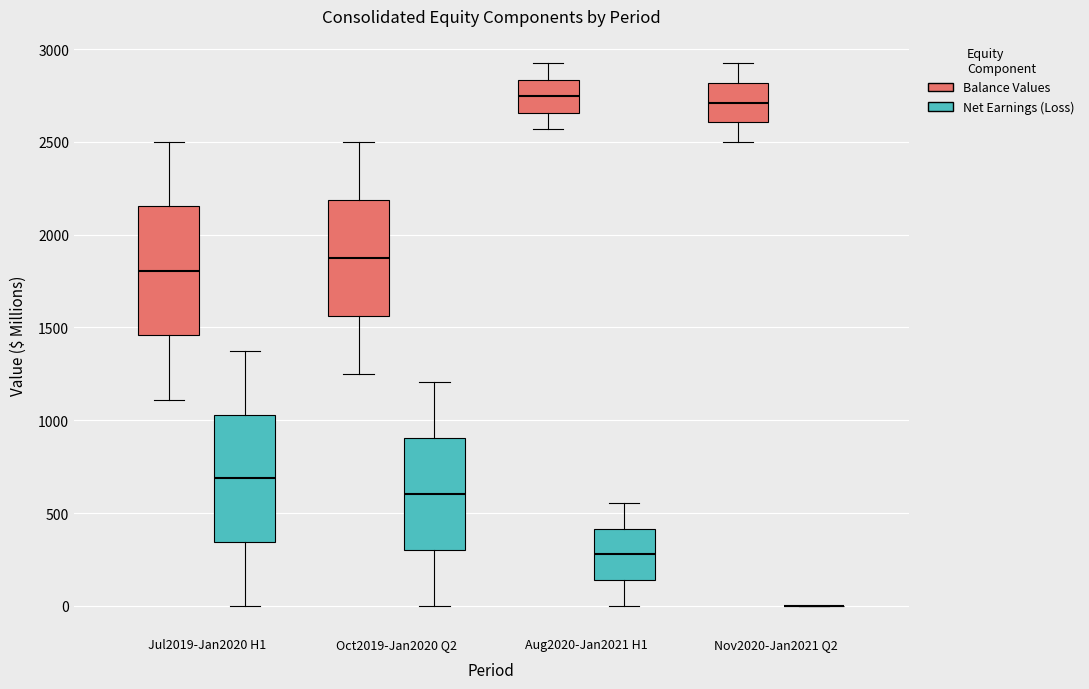

Reading left to right, transcribe this box plot: for each box, give where its median line is, the range the box spans, and where its two whiskers end, as read against the y-axis. The values are not printed on the chart, so give them approximately, as read against the axis.

Jul2019-Jan2020 H1 (Balance Values): median 1800, box 1450 to 2150, whiskers 1100 to 2500
Jul2019-Jan2020 H1 (Net Earnings (Loss)): median 700, box 350 to 1050, whiskers 0 to 1350
Oct2019-Jan2020 Q2 (Balance Values): median 1850, box 1550 to 2200, whiskers 1250 to 2500
Oct2019-Jan2020 Q2 (Net Earnings (Loss)): median 600, box 300 to 900, whiskers 0 to 1200
Aug2020-Jan2021 H1 (Balance Values): median 2750, box 2650 to 2850, whiskers 2550 to 2950
Aug2020-Jan2021 H1 (Net Earnings (Loss)): median 300, box 150 to 400, whiskers 0 to 550
Nov2020-Jan2021 Q2 (Balance Values): median 2700, box 2600 to 2800, whiskers 2500 to 2950
Nov2020-Jan2021 Q2 (Net Earnings (Loss)): box collapsed to a line at 0, whiskers 0 to 0